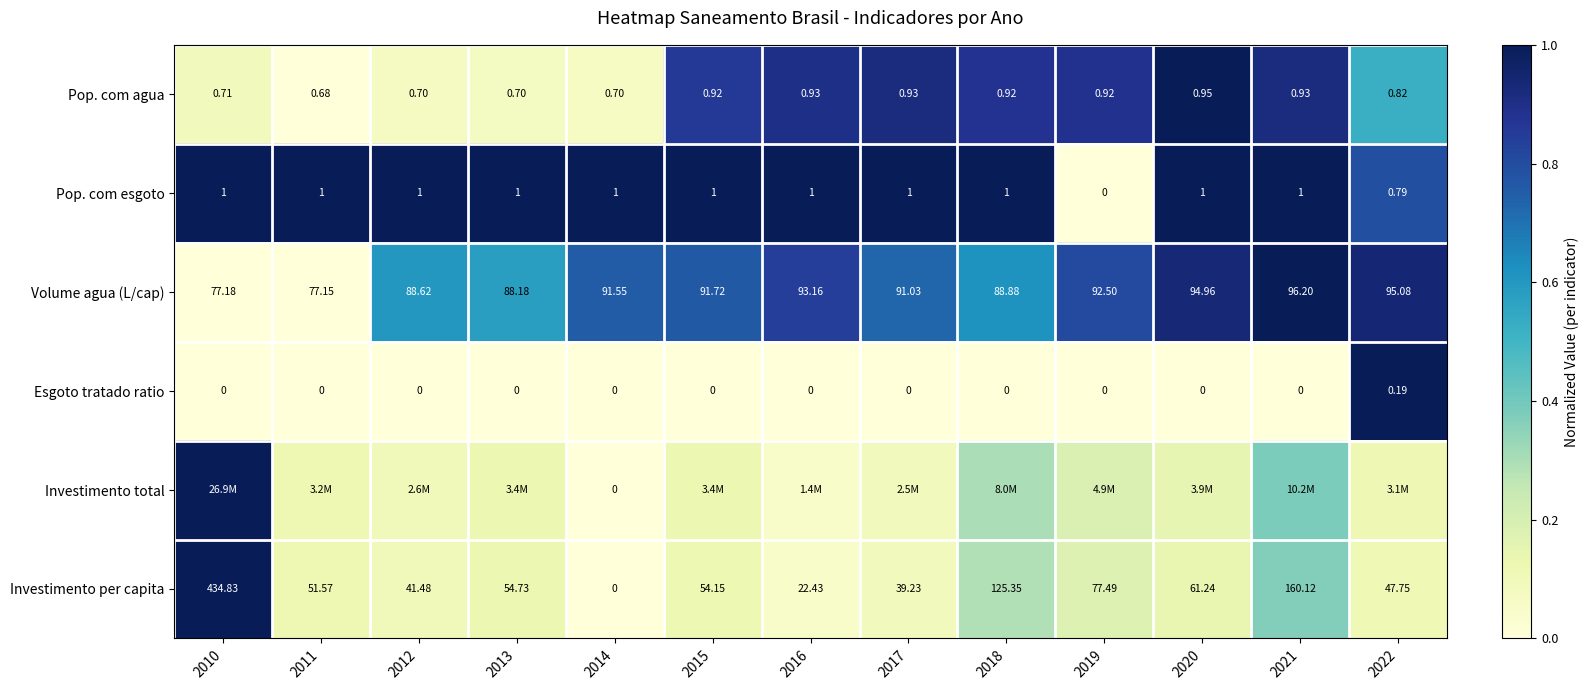

At which label is Pop. com agua closest to 0?

2011